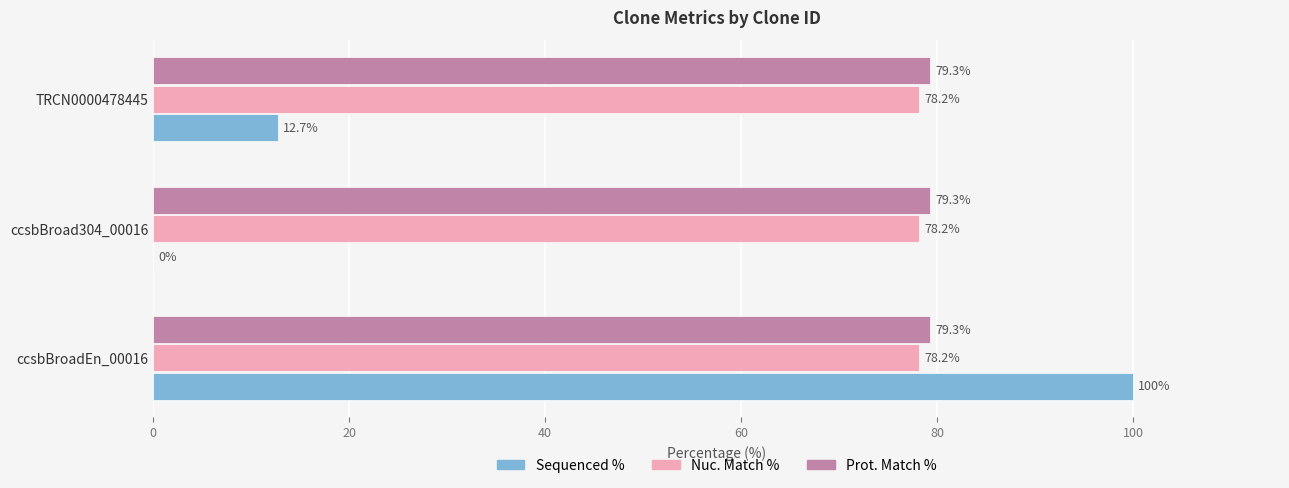

What is the sum of the Sequenced % values at TRCN0000478445 and ccsbBroadEn_00016?

112.7